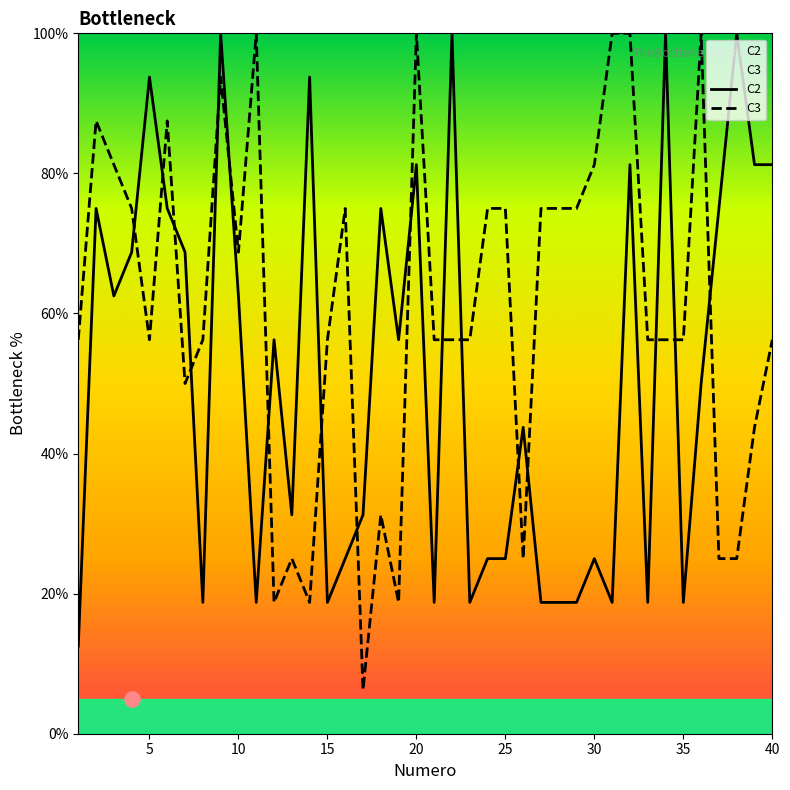

Which series reaches the maximum Y coordinate?

C2